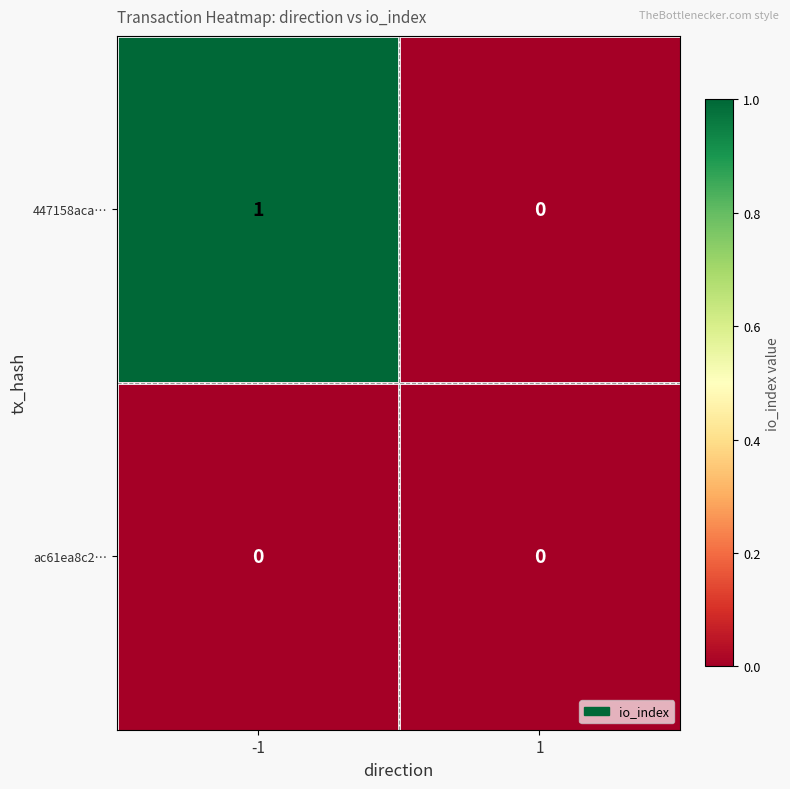

How many data points does each series have?

2